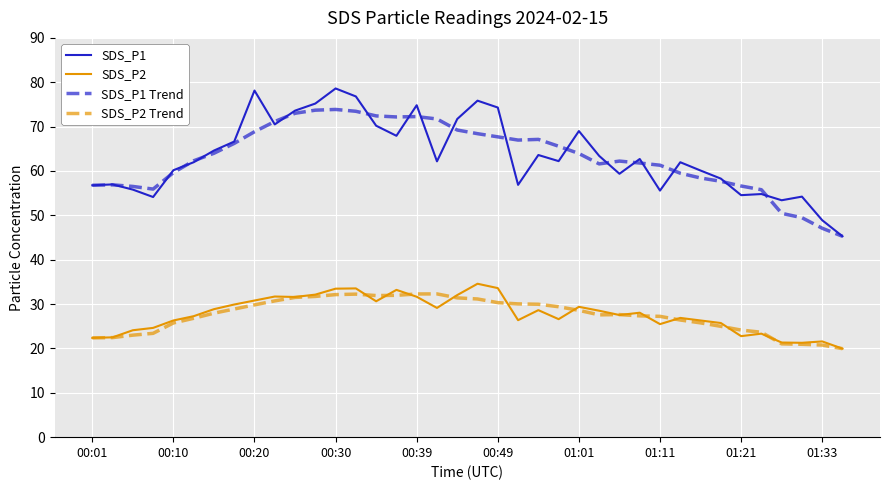

True or false: SDS_P1 and SDS_P2 intersect in this chart.

False